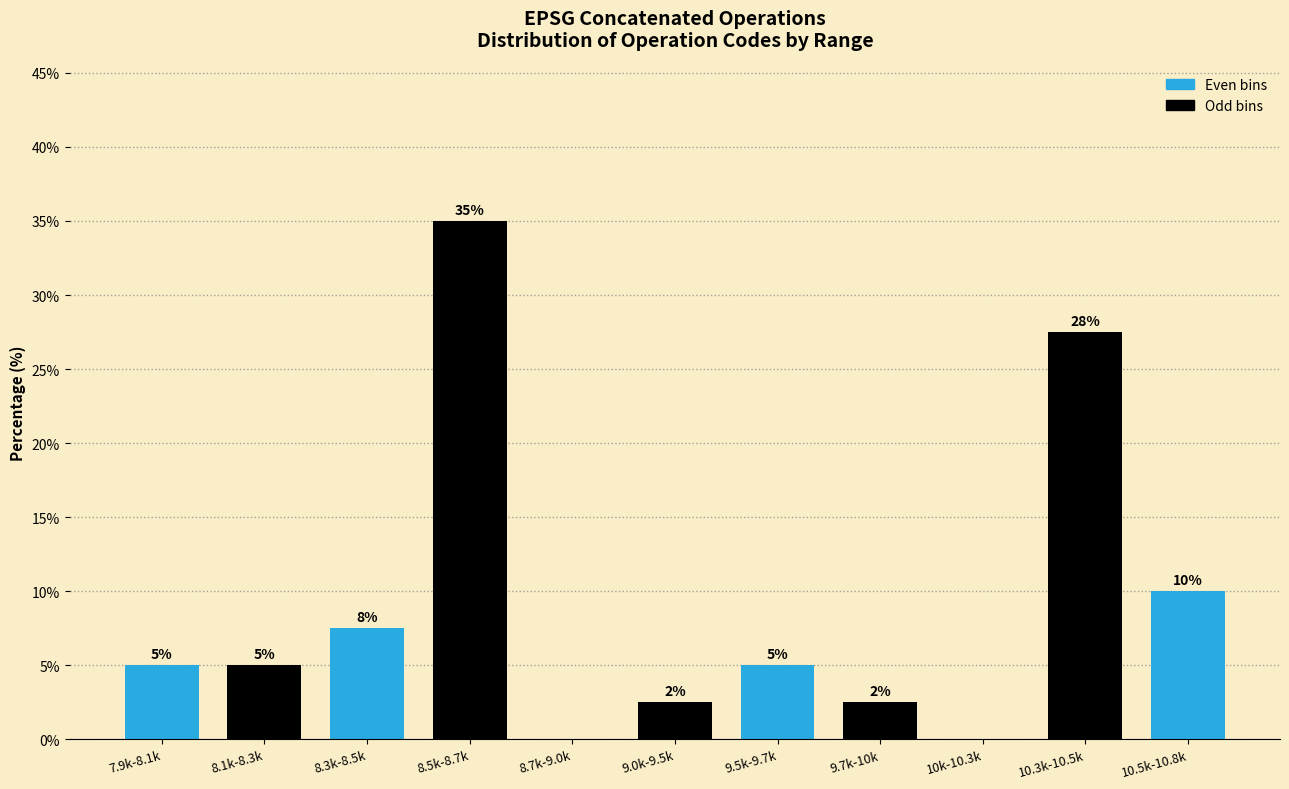

What is the ratio of the value at 9.0k-9.5k to the value at 9.7k-10k?

1.0